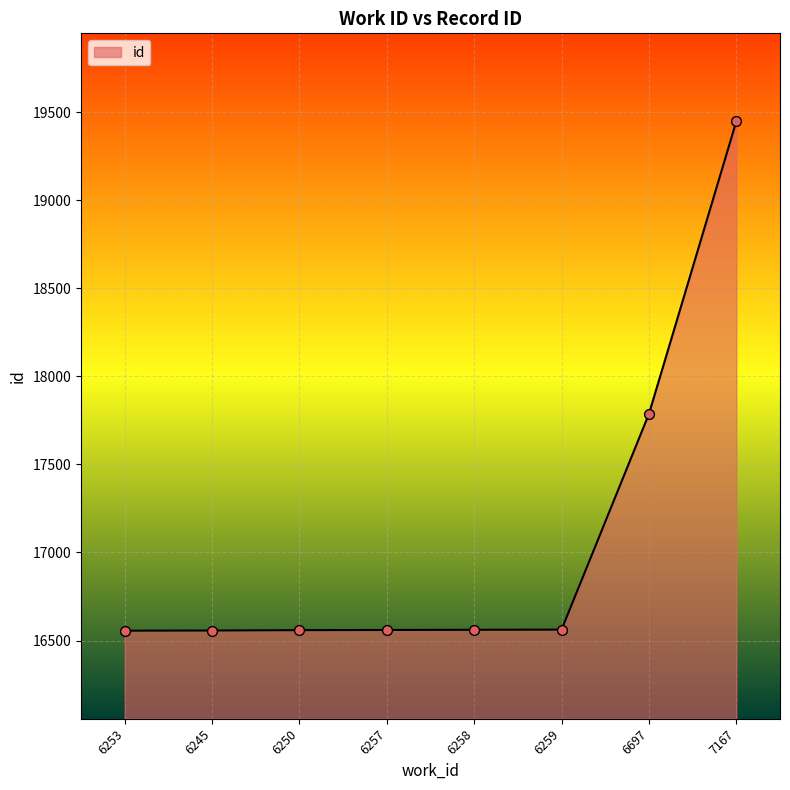

Approximately how many times larger is the value at 6697 compared to 6257?

1.1